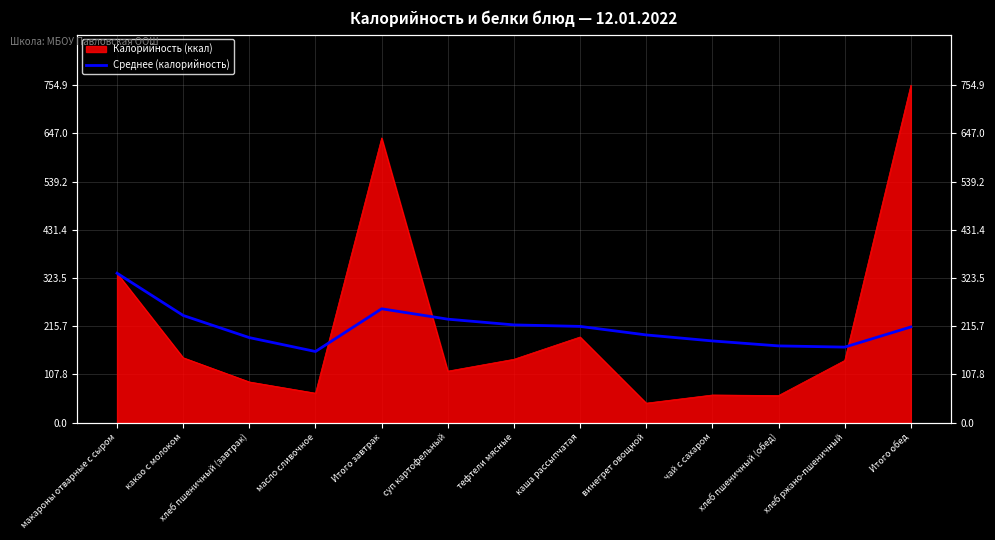

What is the label of the 11th point from the left?

хлеб пшеничный (обед)